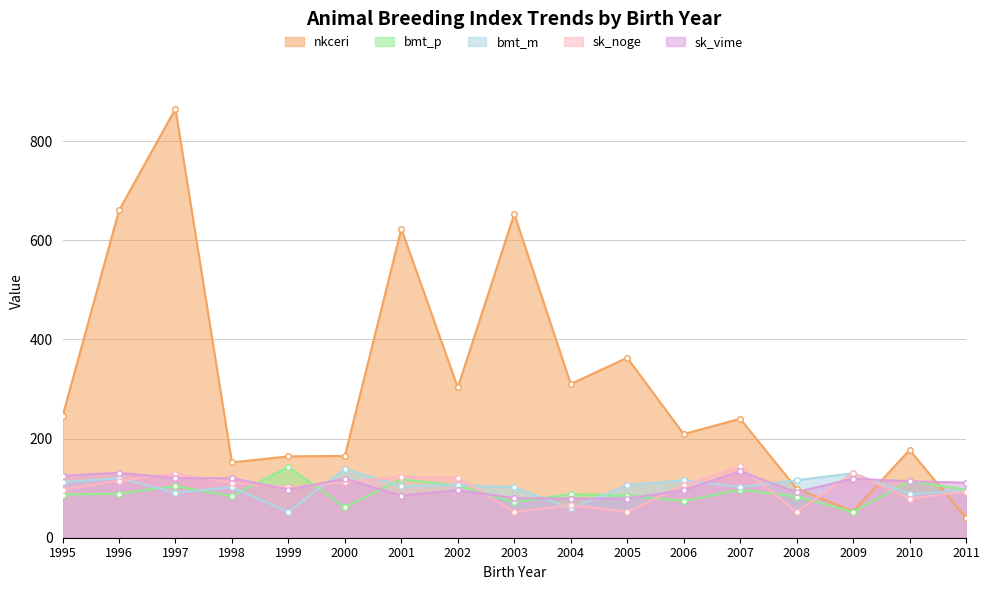

Which series changed the most between 2009 and 2011?

bmt_p